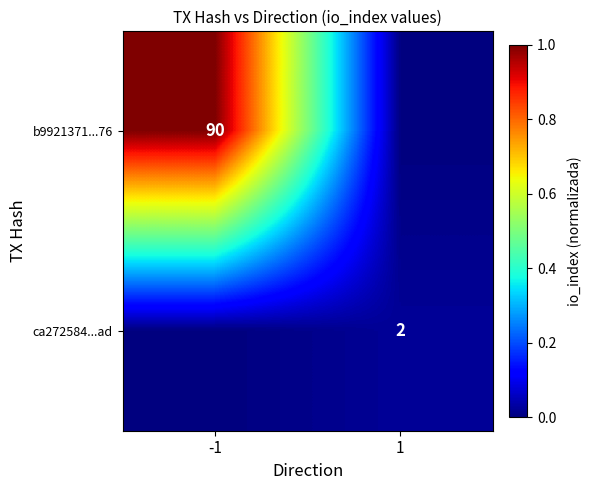

The b9921371...76 series shows 57 at -1. True or false?

False